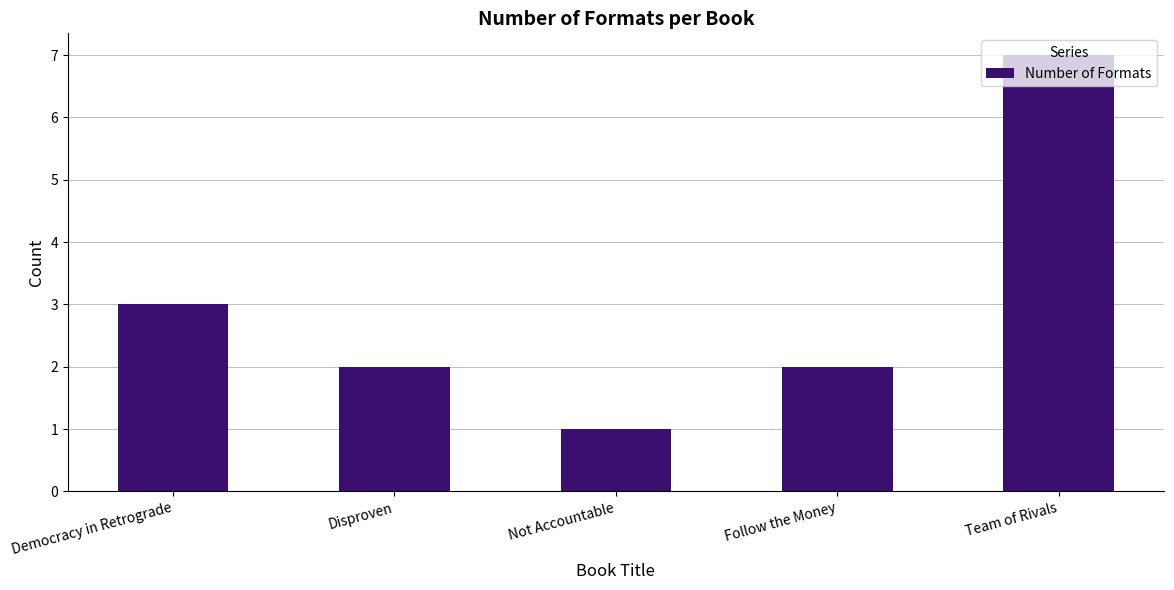

What is the change in value from Democracy in Retrograde to Team of Rivals?

+4